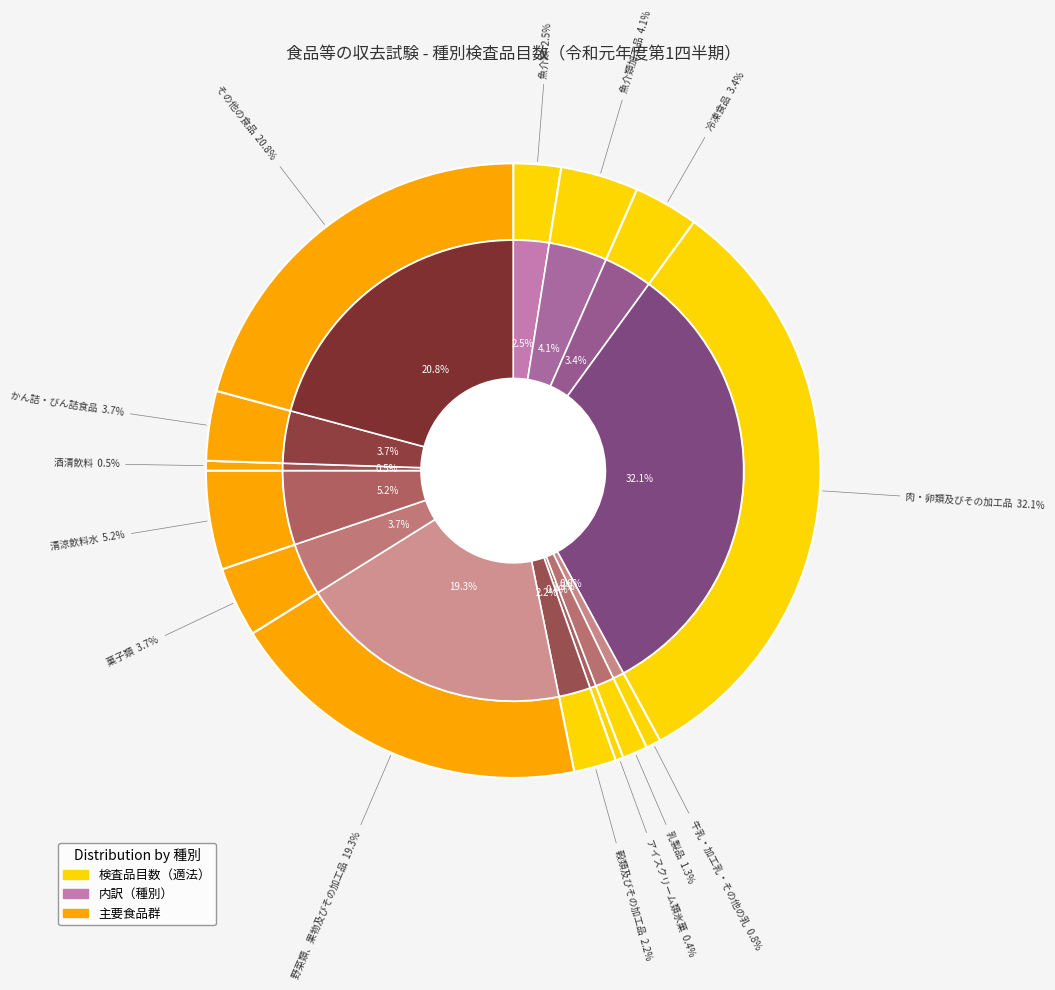

What percentage is NOT represented by 乳製品?

98.7%